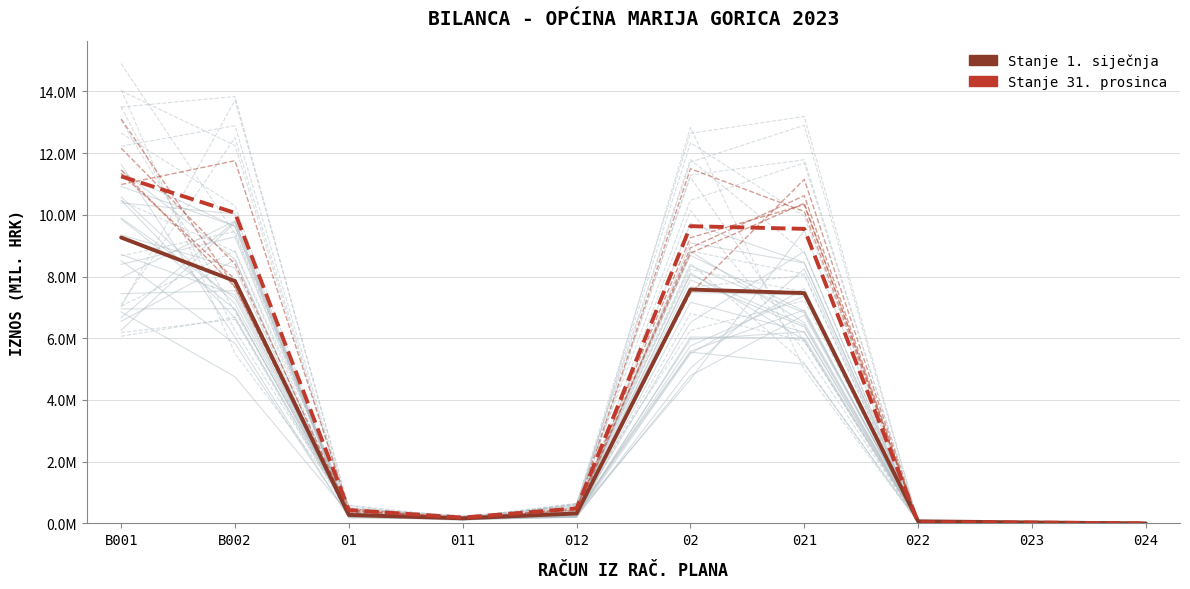

What is the total value across all series at 011?

0.4